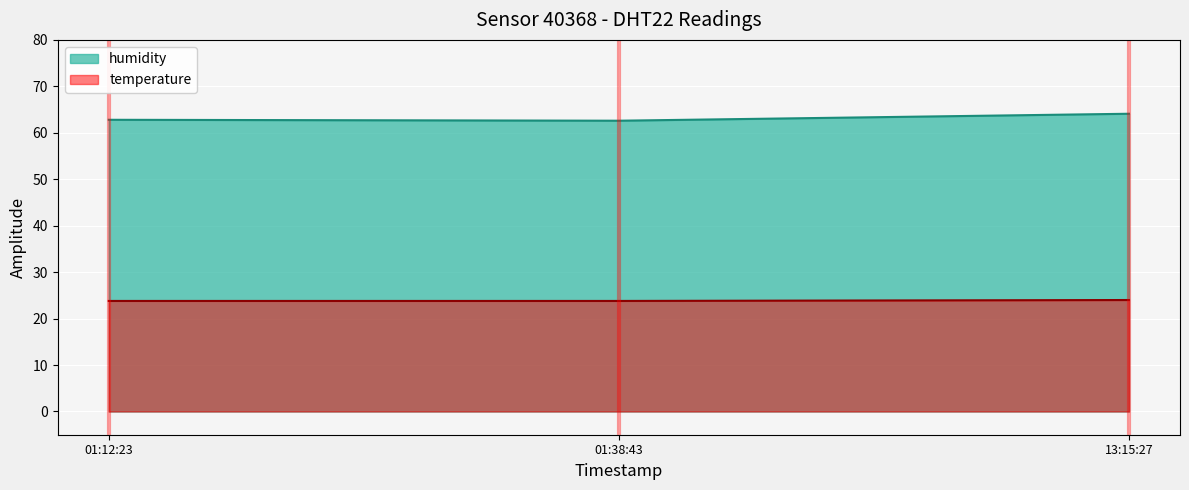

What is the greatest value displayed?

64.1